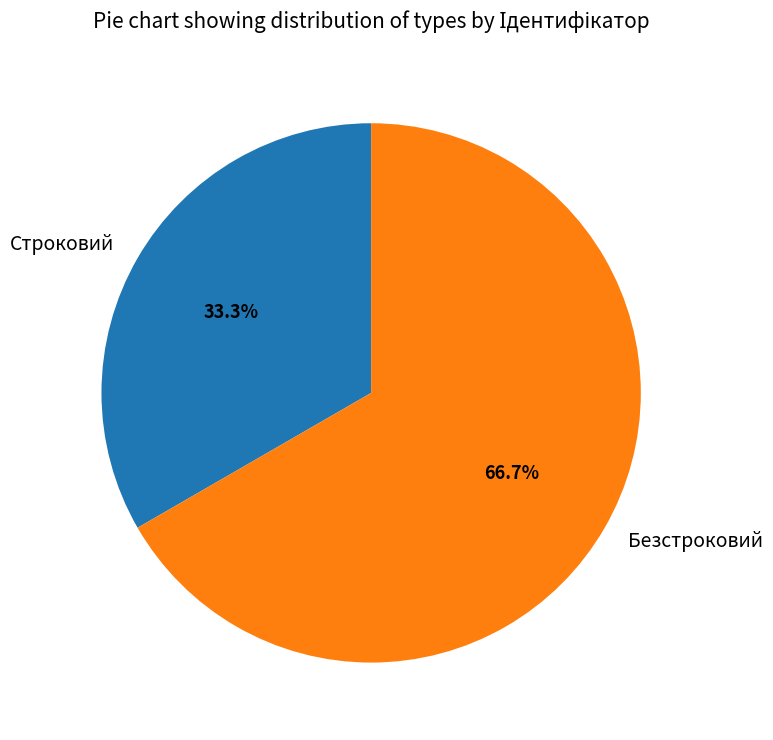

Combined, what portion of the pie is Безстроковий and Строковий?

100.0%